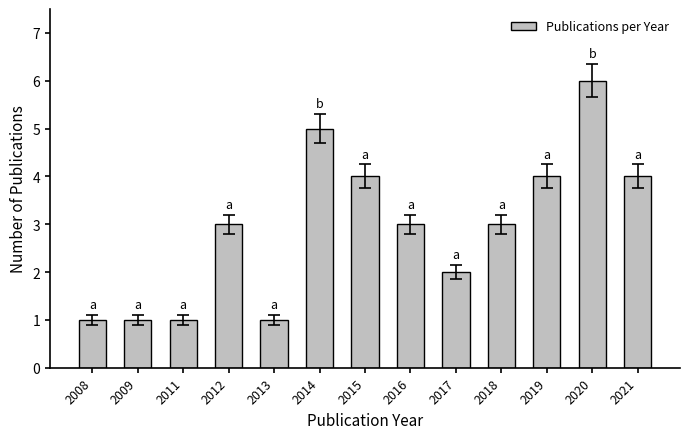

Reading left to right, extract all data points from this chart.

1	1	1	3	1	5	4	3	2	3	4	6	4